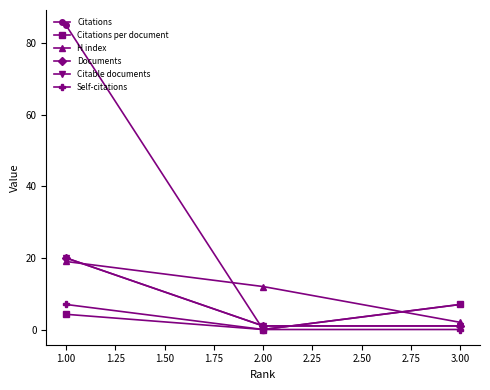

Which series has the widest spread of values?

Citations